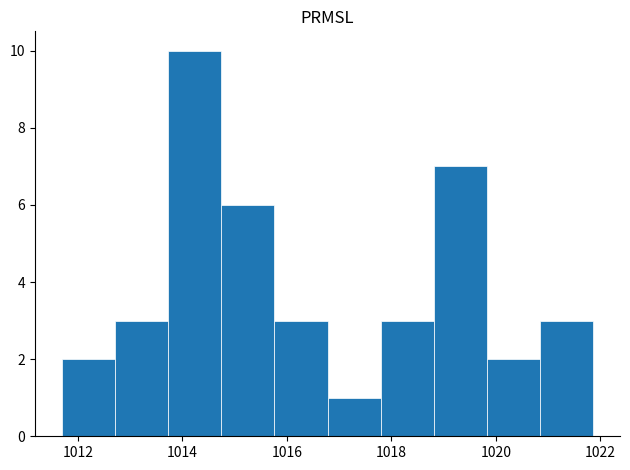

Reading left to right, transcribe this chart: for each bar, give the range it covers on the x-axis and its height. Neither the bar edges nor the heights are printed on the chart, so give them approximately, as read against the axes.

1011.6 to 1012.8: 2
1012.8 to 1013.8: 3
1013.8 to 1014.8: 10
1014.8 to 1015.8: 6
1015.8 to 1016.8: 3
1016.8 to 1017.8: 1
1017.8 to 1018.8: 3
1018.8 to 1019.8: 7
1019.8 to 1020.8: 2
1020.8 to 1021.8: 3